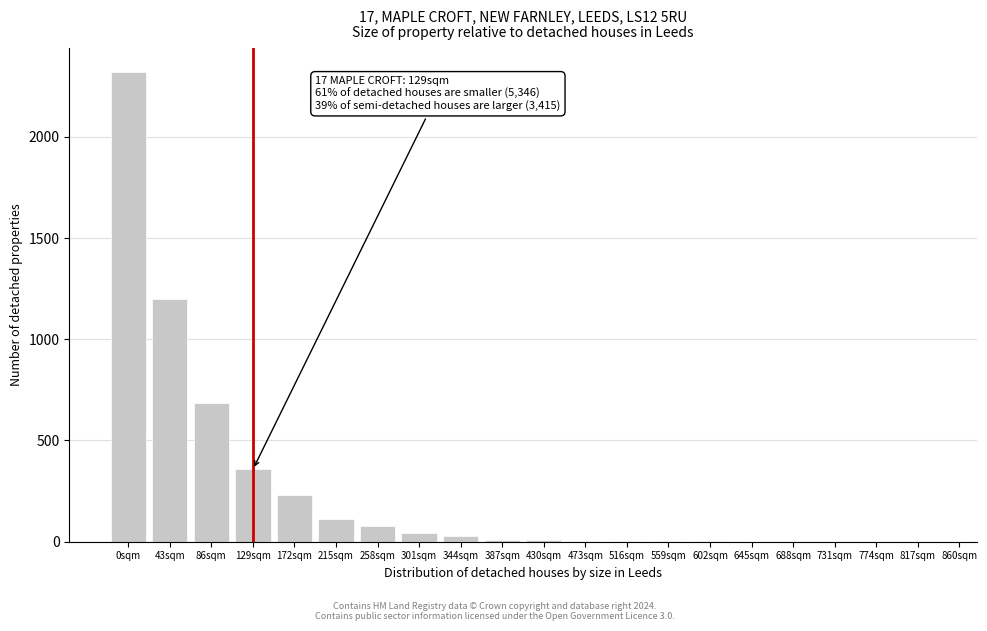

What is the change in value from 129sqm to 688sqm?

-357